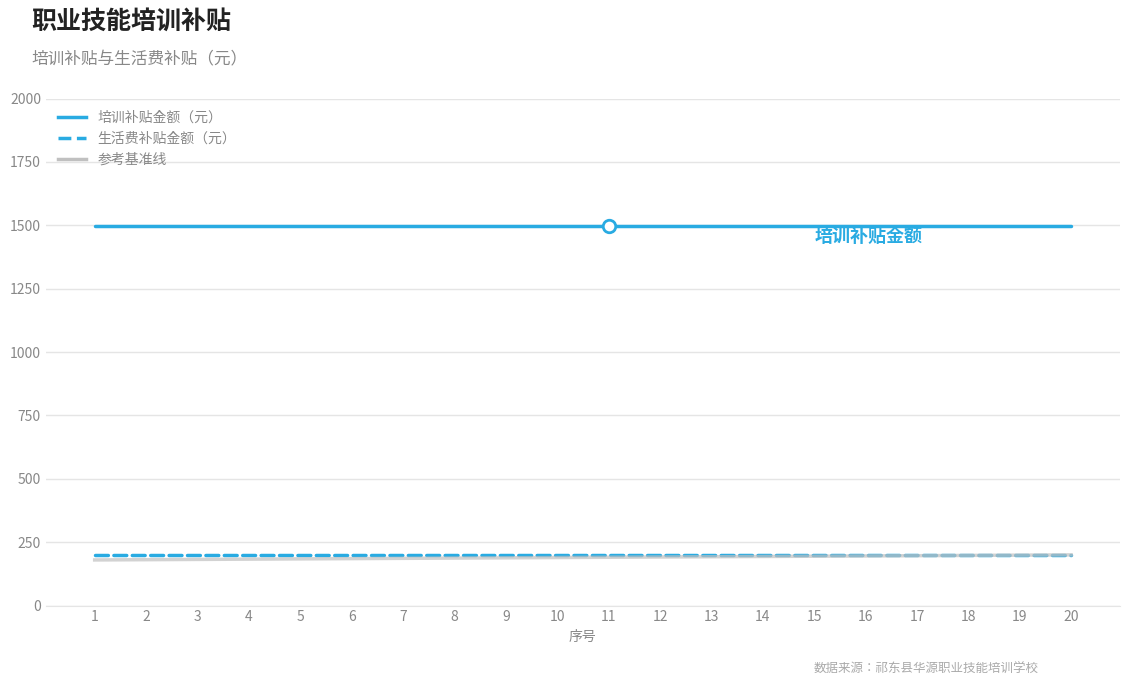

True or false: 生活费补贴金额（元） and 培训补贴金额（元） intersect in this chart.

False